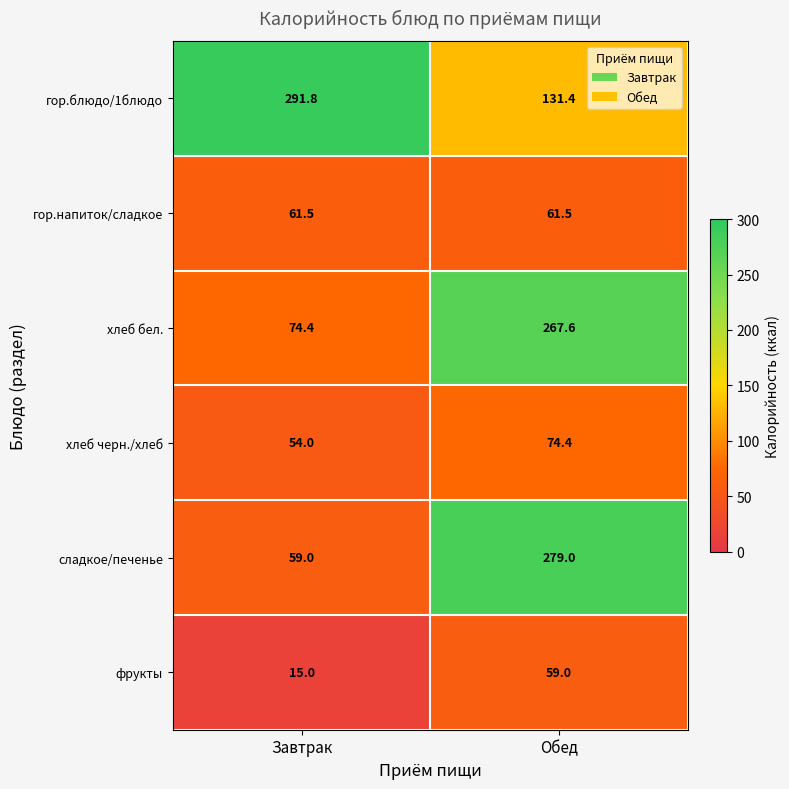

Rank the series at Завтрак from lowest to highest value.

фрукты, хлеб черн./хлеб, сладкое/печенье, гор.напиток/сладкое, хлеб бел., гор.блюдо/1блюдо